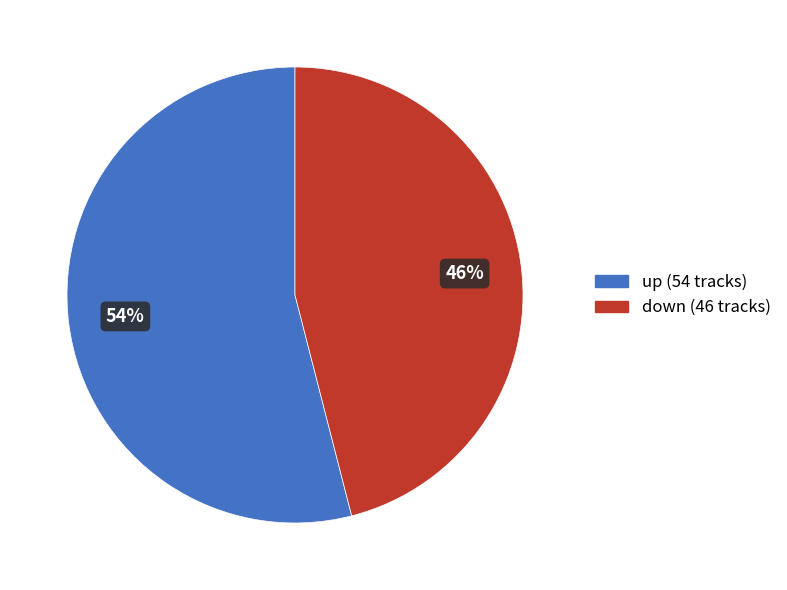

Which slice is the smallest?

down